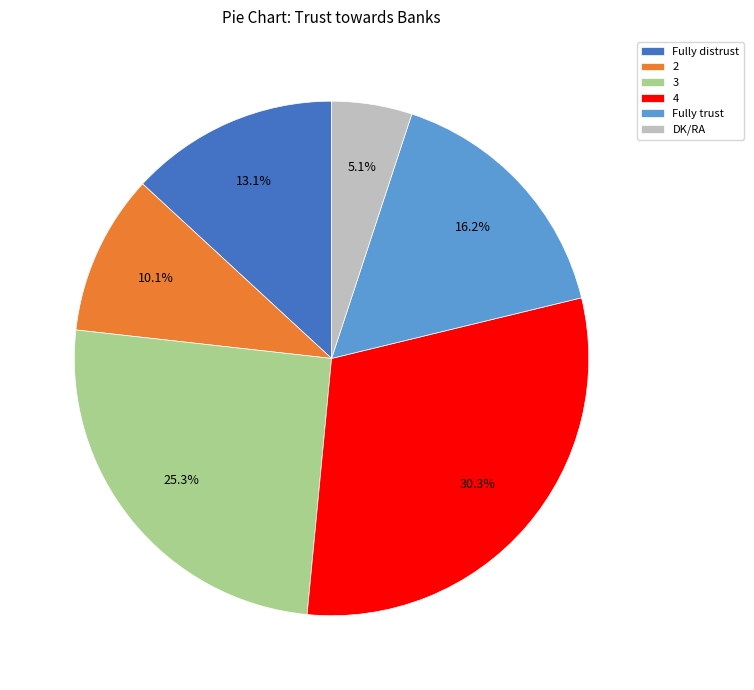

Is it true that Fully distrust is 13% of the pie?

True